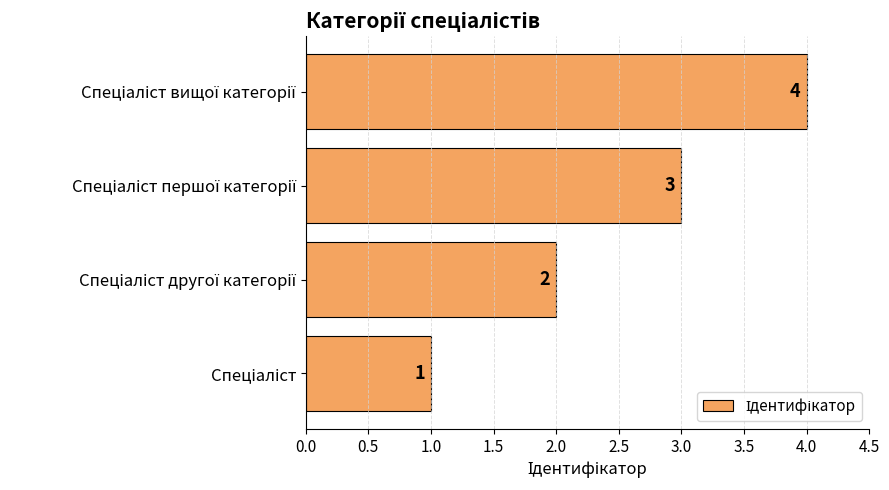

What is the minimum value shown in the chart?

1